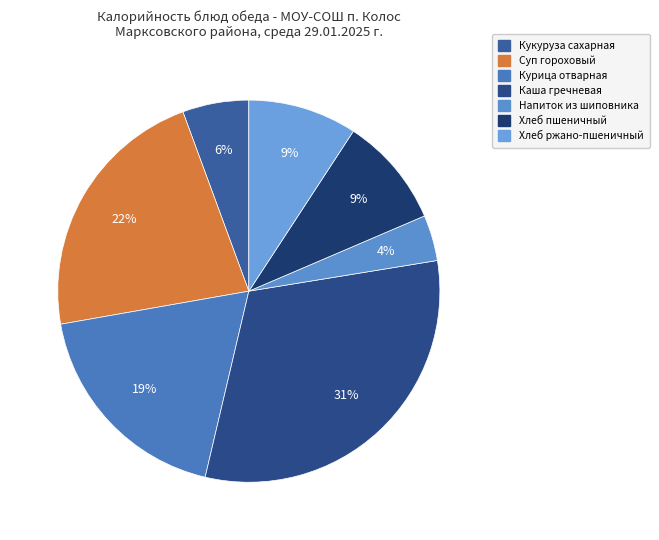

How many slices are in this pie chart?

7